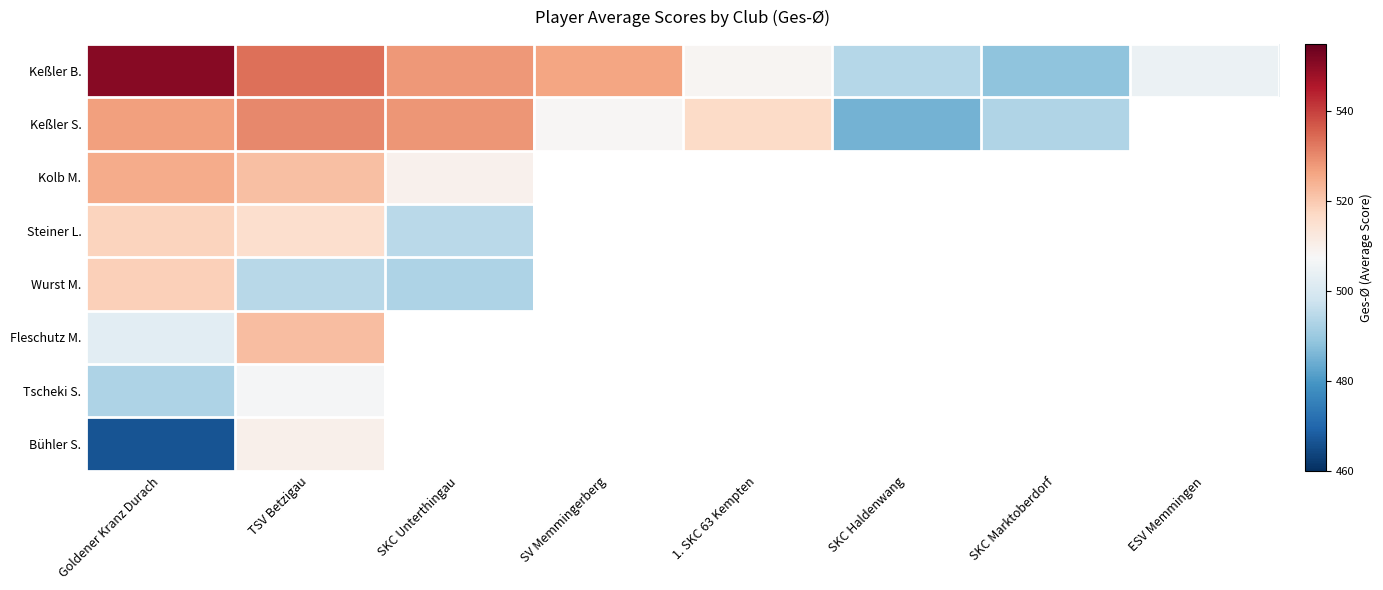

Which series has the largest total across all categories?

Keßler B.